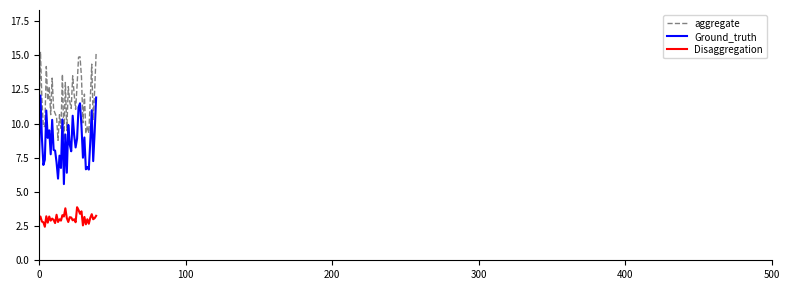

How many categories are shown in the chart?

40